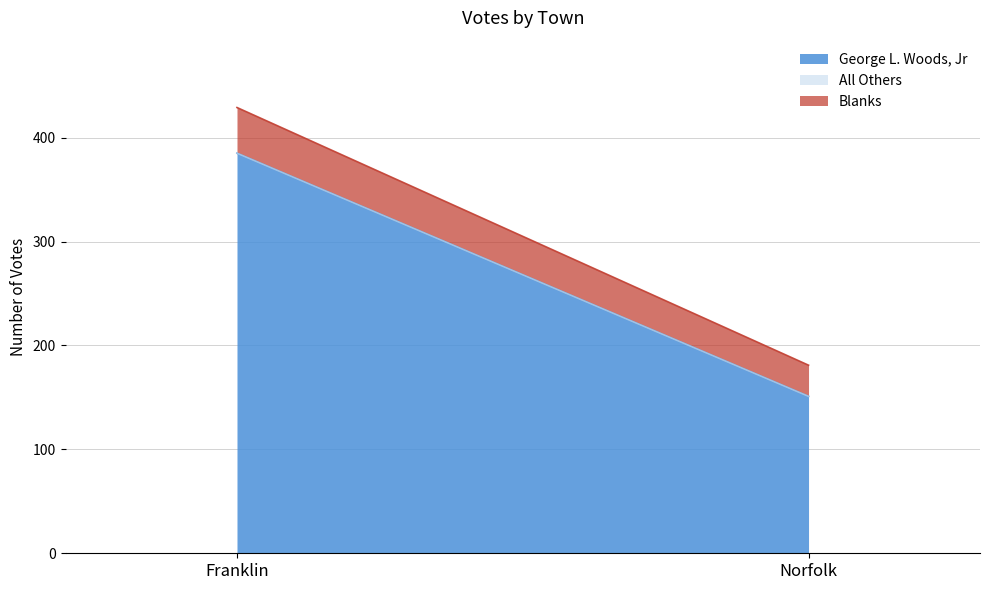

At which category is the sum across all series the highest?

Franklin